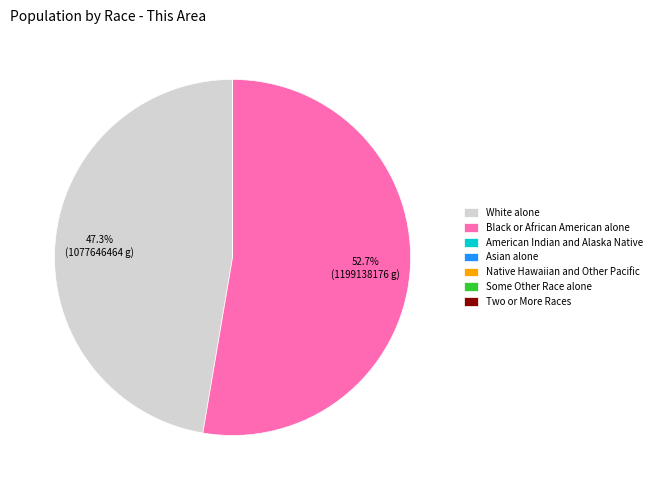

Is there a majority slice in this chart?

Yes